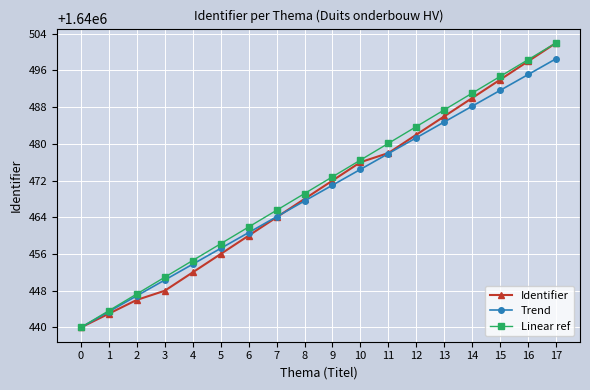

What is the average value of the Linear ref series?

1640471.0